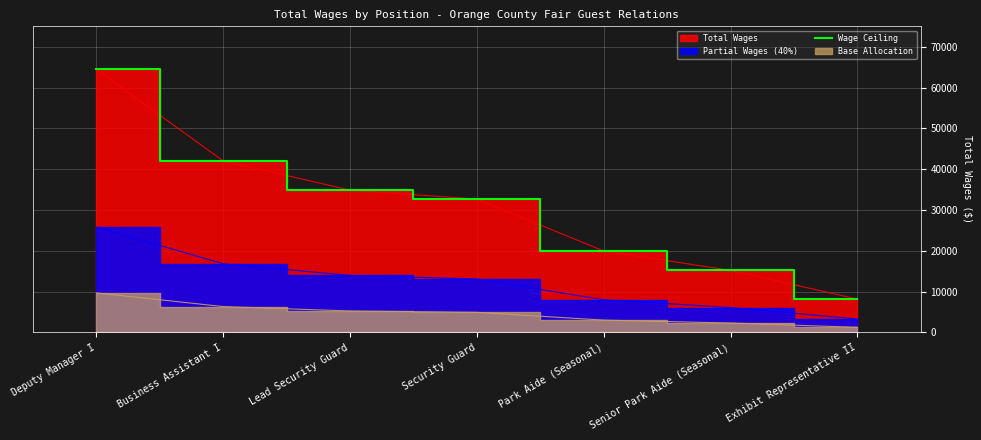

What is the difference between the maximum and second lowest values?

49235